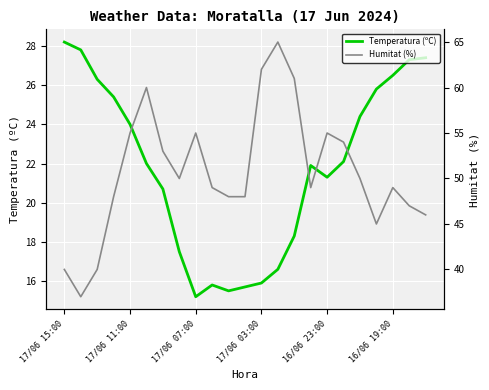

The value of Temperatura (ºC) at 17/06 03:00 is 26.0. True or false?

False